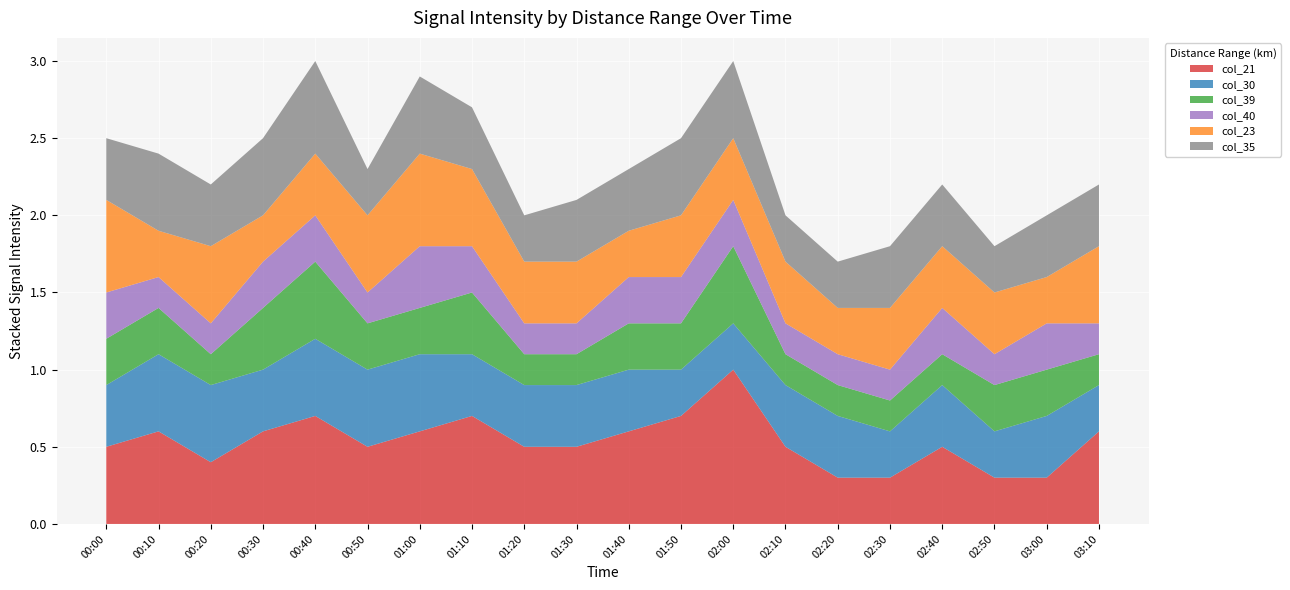

Reading left to right, list all the values displayed in this chart.

col_21: 2007/03/14 00:00=0.5	2007/03/14 00:10=0.6	2007/03/14 00:20=0.4	2007/03/14 00:30=0.6	2007/03/14 00:40=0.7	2007/03/14 00:50=0.5	2007/03/14 01:00=0.6	2007/03/14 01:10=0.7	2007/03/14 01:20=0.5	2007/03/14 01:30=0.5	2007/03/14 01:40=0.6	2007/03/14 01:50=0.7	2007/03/14 02:00=1.0	2007/03/14 02:10=0.5	2007/03/14 02:20=0.3	2007/03/14 02:30=0.3	2007/03/14 02:40=0.5	2007/03/14 02:50=0.3	2007/03/14 03:00=0.3	2007/03/14 03:10=0.6
col_30: 2007/03/14 00:00=0.4	2007/03/14 00:10=0.5	2007/03/14 00:20=0.5	2007/03/14 00:30=0.4	2007/03/14 00:40=0.5	2007/03/14 00:50=0.5	2007/03/14 01:00=0.5	2007/03/14 01:10=0.4	2007/03/14 01:20=0.4	2007/03/14 01:30=0.4	2007/03/14 01:40=0.4	2007/03/14 01:50=0.3	2007/03/14 02:00=0.3	2007/03/14 02:10=0.4	2007/03/14 02:20=0.4	2007/03/14 02:30=0.3	2007/03/14 02:40=0.4	2007/03/14 02:50=0.3	2007/03/14 03:00=0.4	2007/03/14 03:10=0.3
col_39: 2007/03/14 00:00=0.3	2007/03/14 00:10=0.3	2007/03/14 00:20=0.2	2007/03/14 00:30=0.4	2007/03/14 00:40=0.5	2007/03/14 00:50=0.3	2007/03/14 01:00=0.3	2007/03/14 01:10=0.4	2007/03/14 01:20=0.2	2007/03/14 01:30=0.2	2007/03/14 01:40=0.3	2007/03/14 01:50=0.3	2007/03/14 02:00=0.5	2007/03/14 02:10=0.2	2007/03/14 02:20=0.2	2007/03/14 02:30=0.2	2007/03/14 02:40=0.2	2007/03/14 02:50=0.3	2007/03/14 03:00=0.3	2007/03/14 03:10=0.2
col_40: 2007/03/14 00:00=0.3	2007/03/14 00:10=0.2	2007/03/14 00:20=0.2	2007/03/14 00:30=0.3	2007/03/14 00:40=0.3	2007/03/14 00:50=0.2	2007/03/14 01:00=0.4	2007/03/14 01:10=0.3	2007/03/14 01:20=0.2	2007/03/14 01:30=0.2	2007/03/14 01:40=0.3	2007/03/14 01:50=0.3	2007/03/14 02:00=0.3	2007/03/14 02:10=0.2	2007/03/14 02:20=0.2	2007/03/14 02:30=0.2	2007/03/14 02:40=0.3	2007/03/14 02:50=0.2	2007/03/14 03:00=0.3	2007/03/14 03:10=0.2
col_23: 2007/03/14 00:00=0.6	2007/03/14 00:10=0.3	2007/03/14 00:20=0.5	2007/03/14 00:30=0.3	2007/03/14 00:40=0.4	2007/03/14 00:50=0.5	2007/03/14 01:00=0.6	2007/03/14 01:10=0.5	2007/03/14 01:20=0.4	2007/03/14 01:30=0.4	2007/03/14 01:40=0.3	2007/03/14 01:50=0.4	2007/03/14 02:00=0.4	2007/03/14 02:10=0.4	2007/03/14 02:20=0.3	2007/03/14 02:30=0.4	2007/03/14 02:40=0.4	2007/03/14 02:50=0.4	2007/03/14 03:00=0.3	2007/03/14 03:10=0.5
col_35: 2007/03/14 00:00=0.4	2007/03/14 00:10=0.5	2007/03/14 00:20=0.4	2007/03/14 00:30=0.5	2007/03/14 00:40=0.6	2007/03/14 00:50=0.3	2007/03/14 01:00=0.5	2007/03/14 01:10=0.4	2007/03/14 01:20=0.3	2007/03/14 01:30=0.4	2007/03/14 01:40=0.4	2007/03/14 01:50=0.5	2007/03/14 02:00=0.5	2007/03/14 02:10=0.3	2007/03/14 02:20=0.3	2007/03/14 02:30=0.4	2007/03/14 02:40=0.4	2007/03/14 02:50=0.3	2007/03/14 03:00=0.4	2007/03/14 03:10=0.4